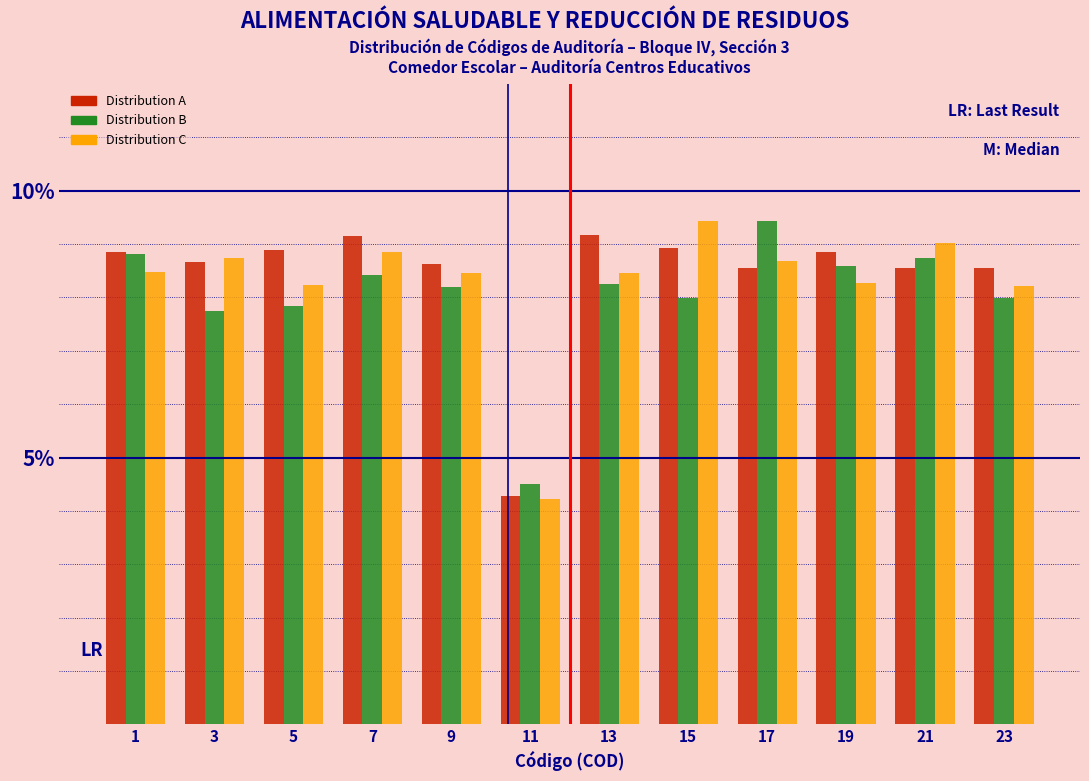

What is the sum of the Distribution C values at 1 and 21?

17.5